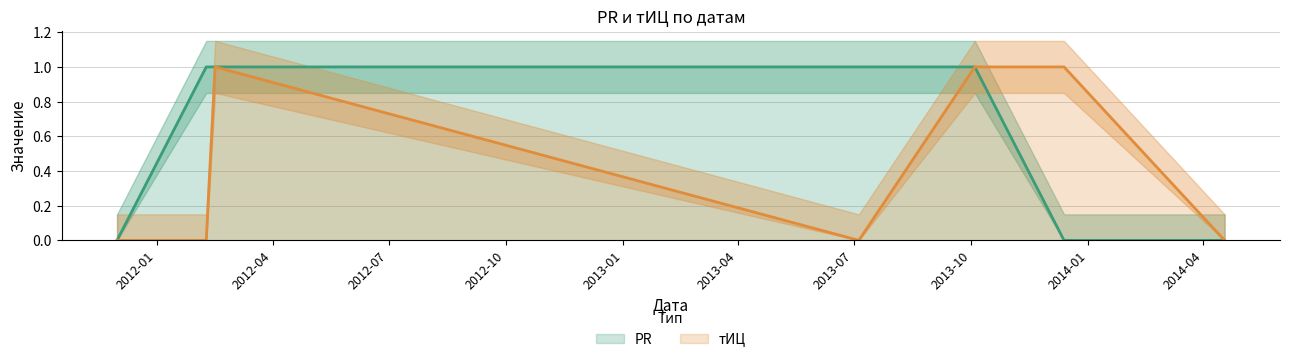

What is the total value across all series at 2012-02-09?

1